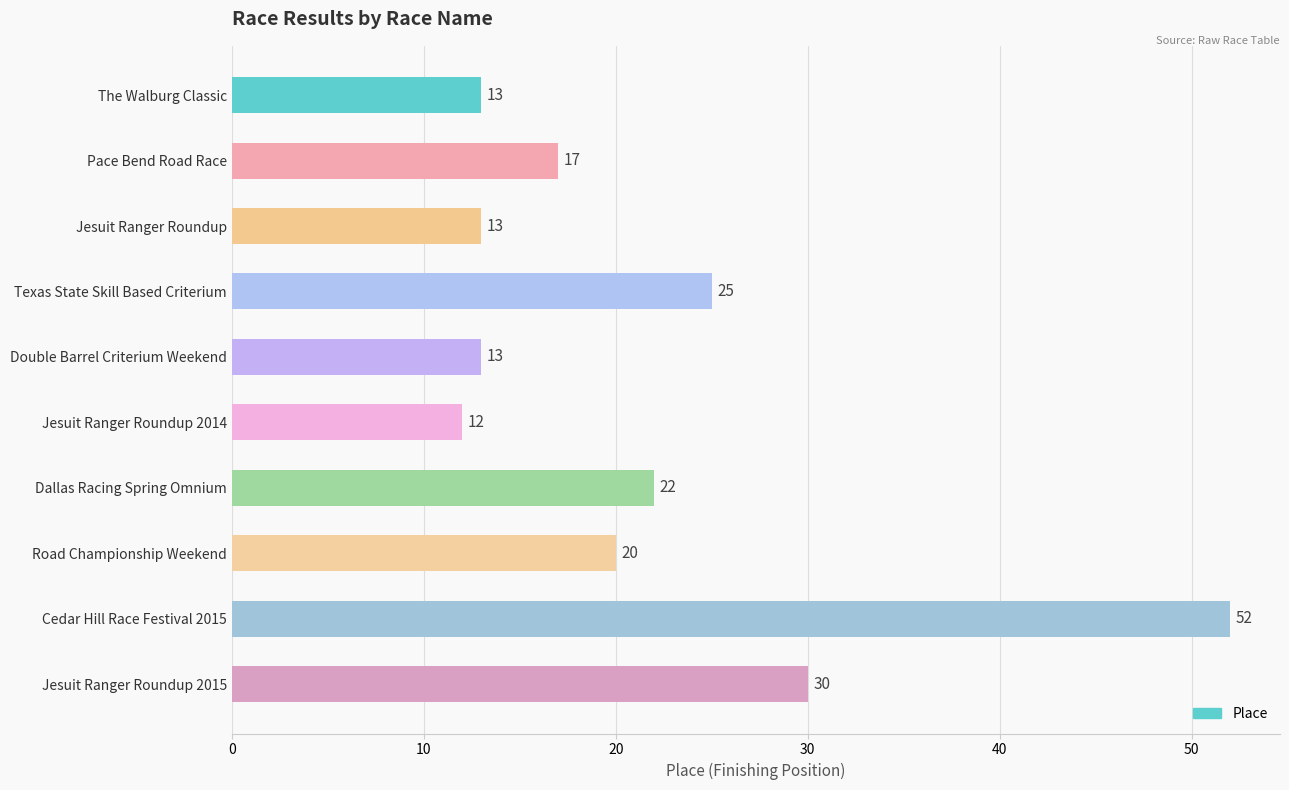

What is the ratio of the value at Jesuit Ranger Roundup to the value at Pace Bend Road Race?

0.8